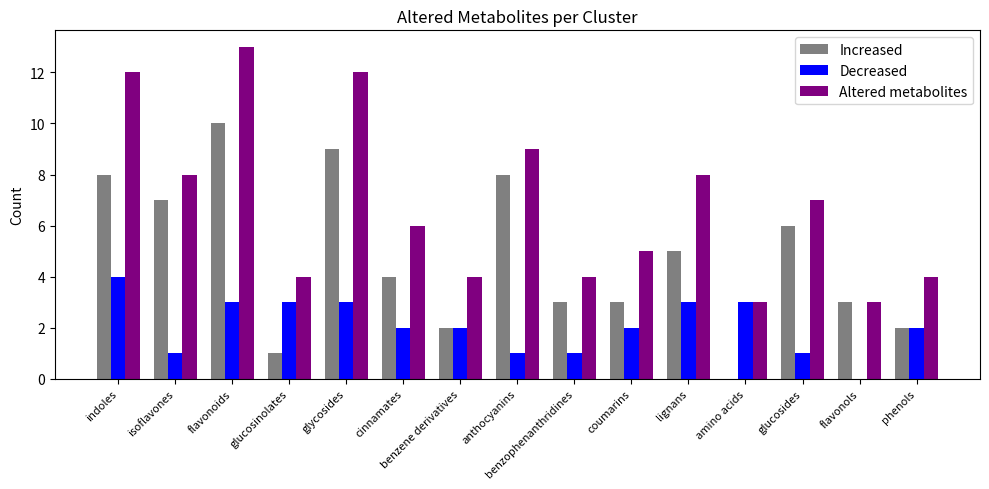

Is it true that Altered metabolites equals 12 at glucosides?

False